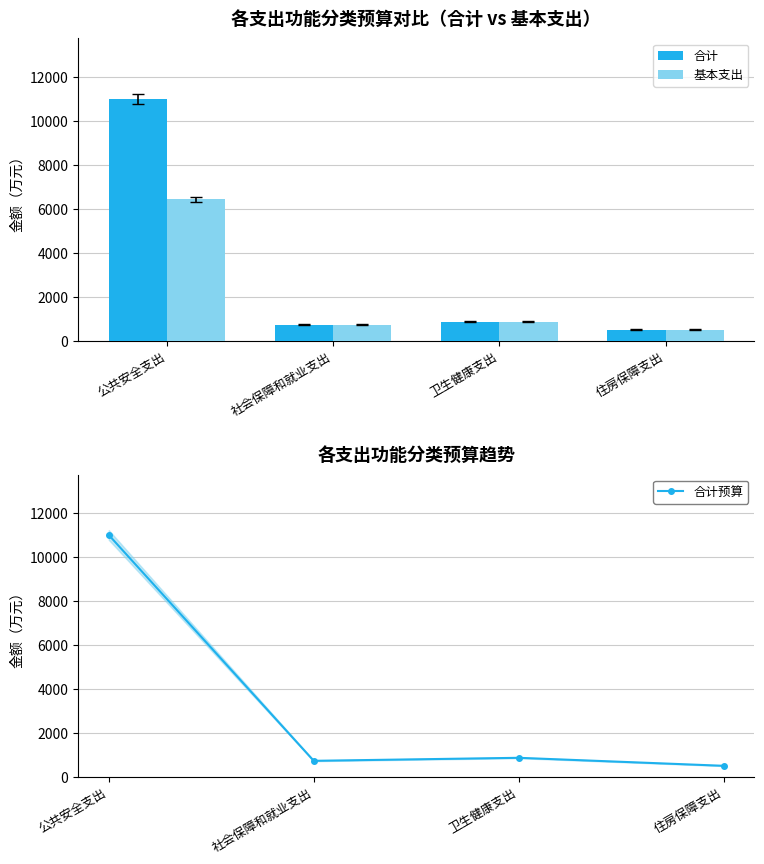

What are all the series names shown in the legend?

合计, 基本支出, 合计预算